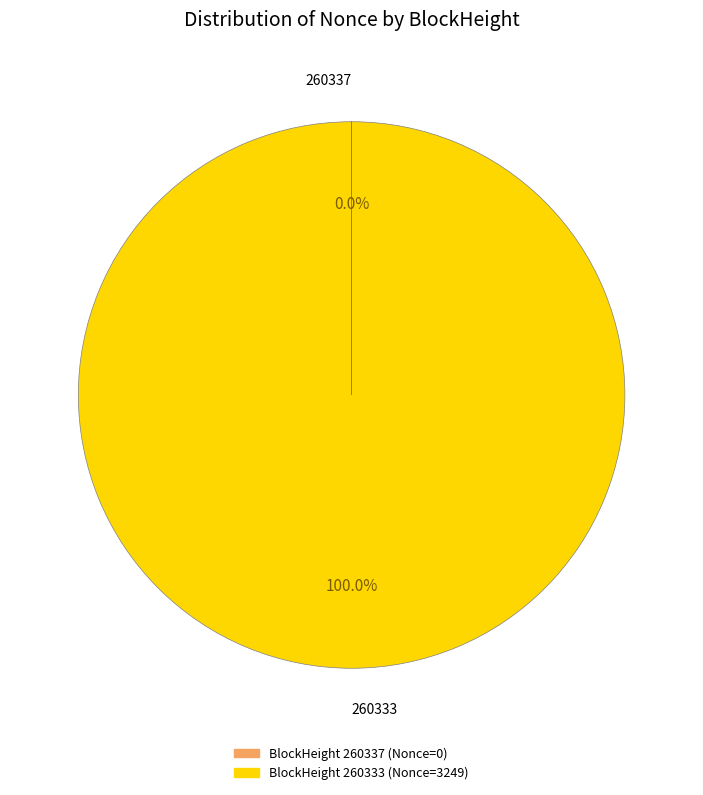

Is there a majority slice in this chart?

Yes